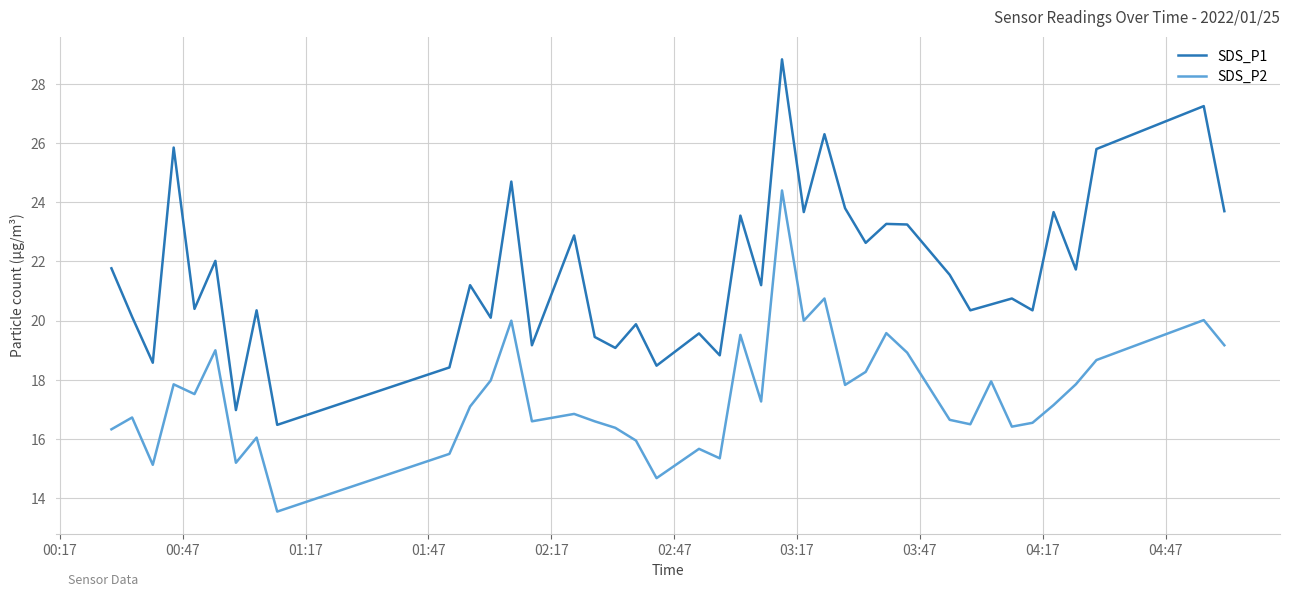

True or false: SDS_P1 and SDS_P2 intersect in this chart.

False